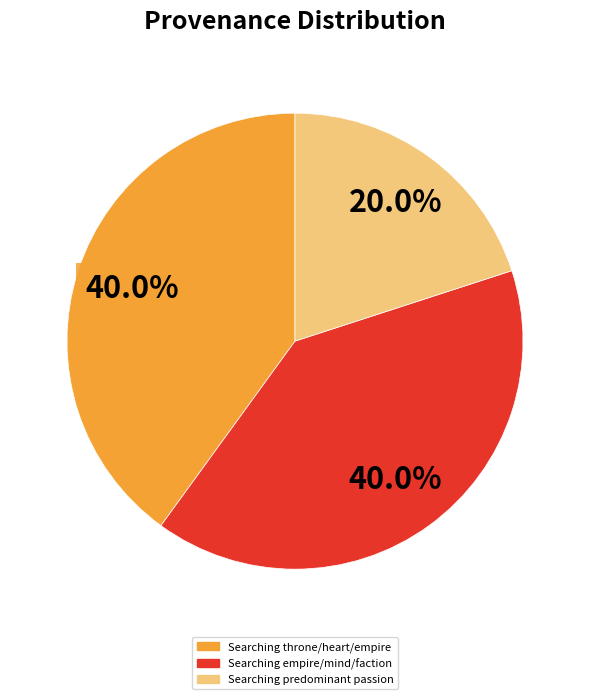

How many slices are in this pie chart?

3